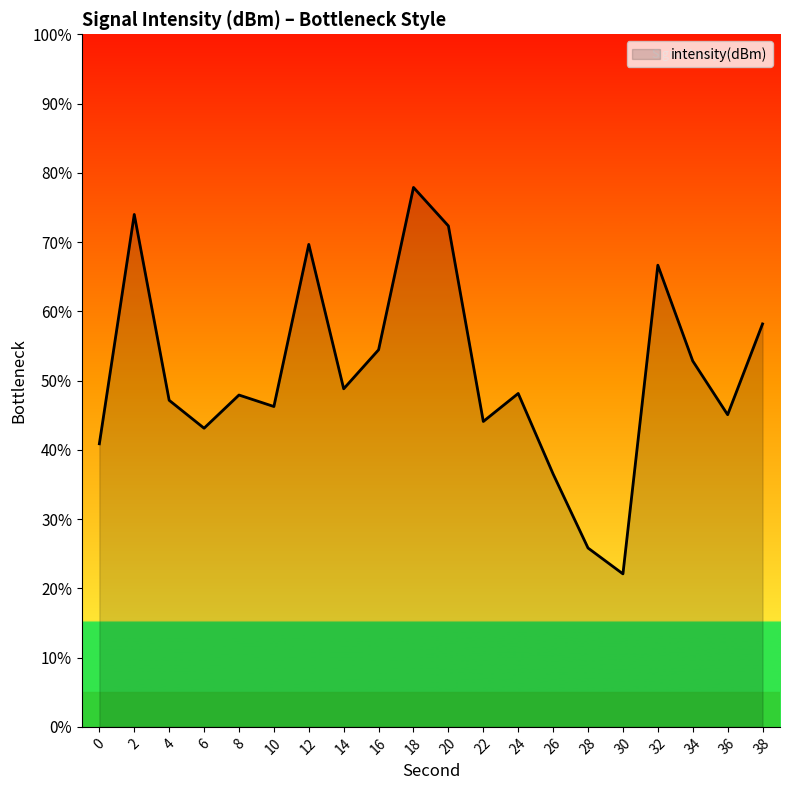

What is the difference between the values at 4 and 18?

30.7